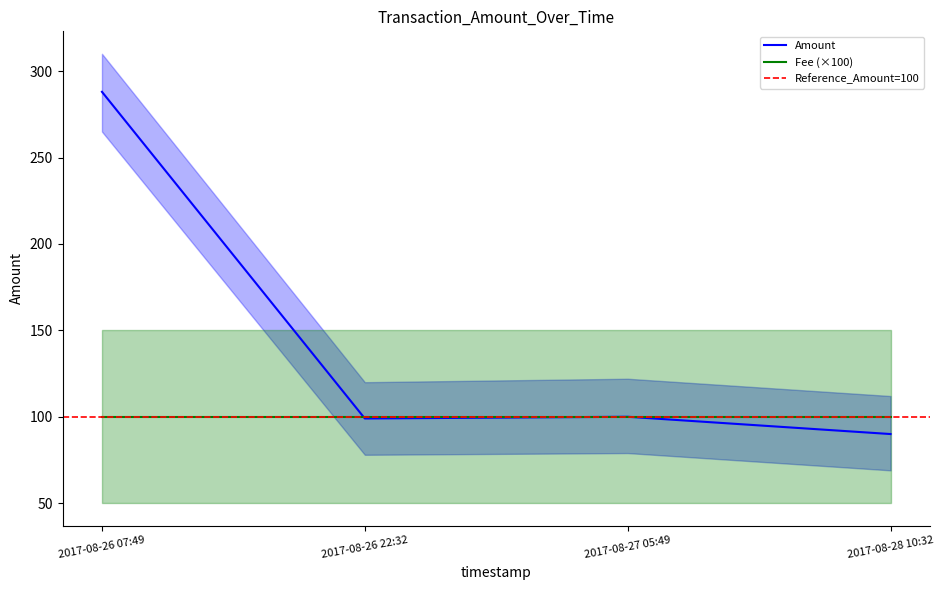

How many lines are shown in the chart?

3